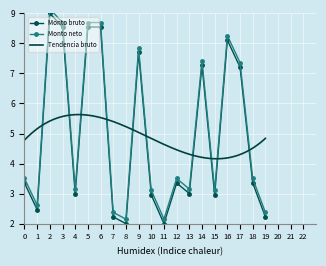

At how many categories does at least one series exceed 7?

8